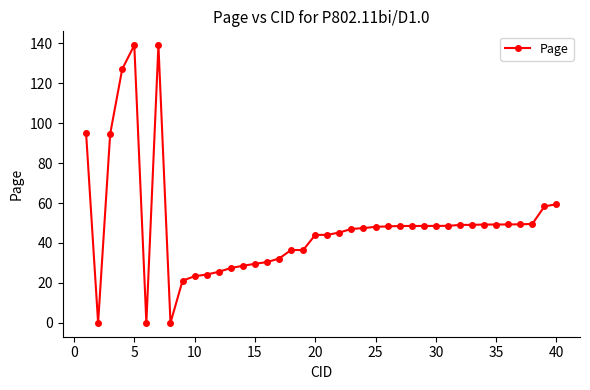

Does the chart have visible grid lines?

No